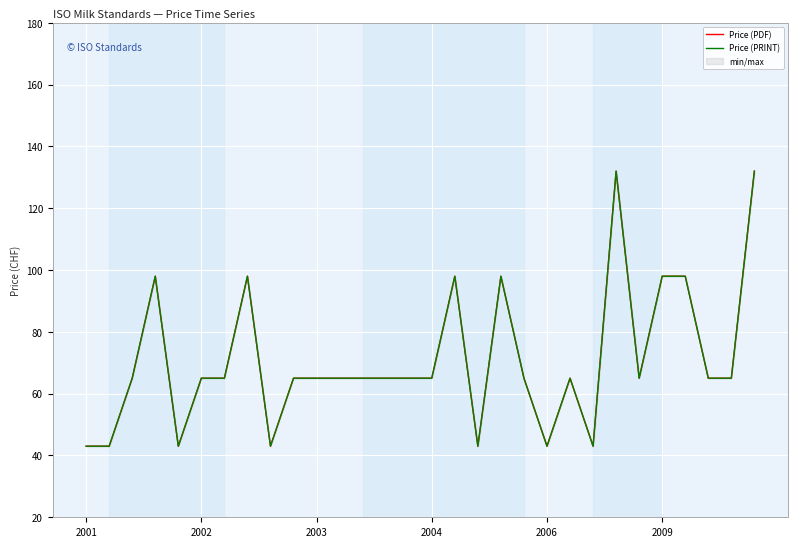

How many interior local valleys does the Price (PRINT) series have?

6